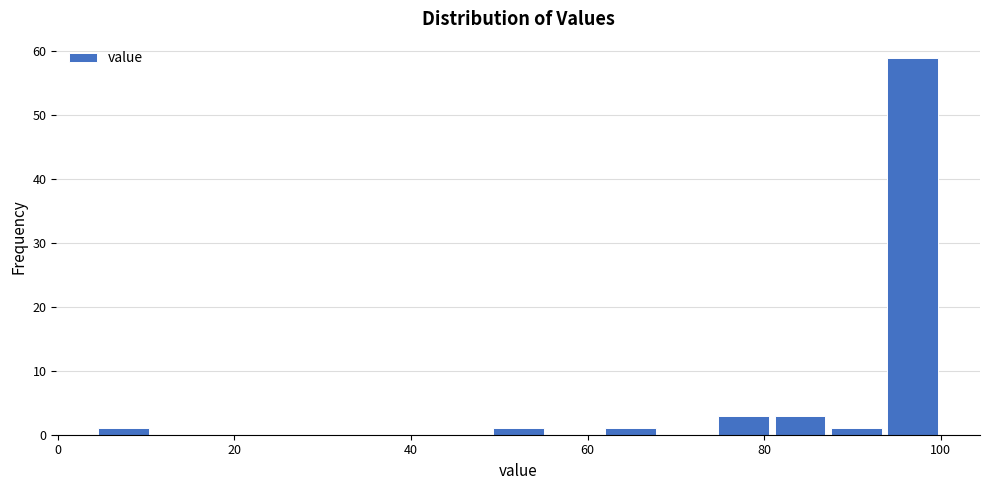

Read against the x-axis, roughly where is the centre of the tallest bar?

96